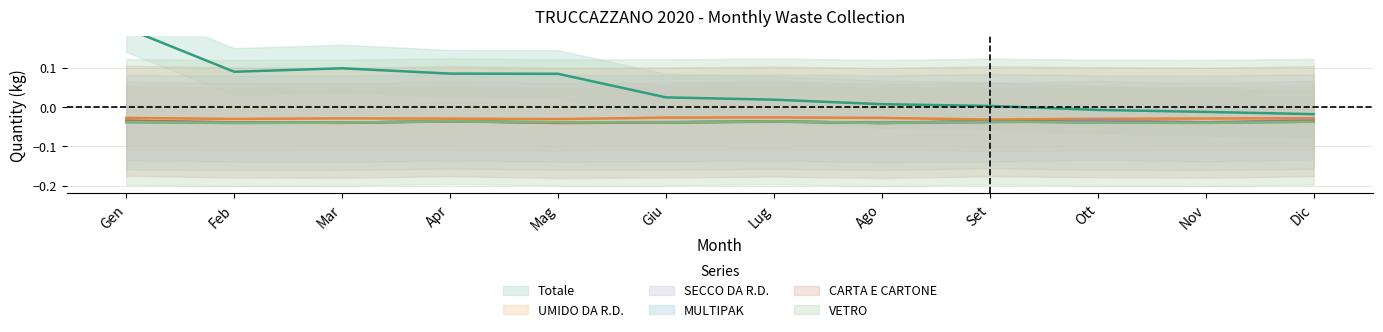

At how many categories does at least one series exceed 0?

9